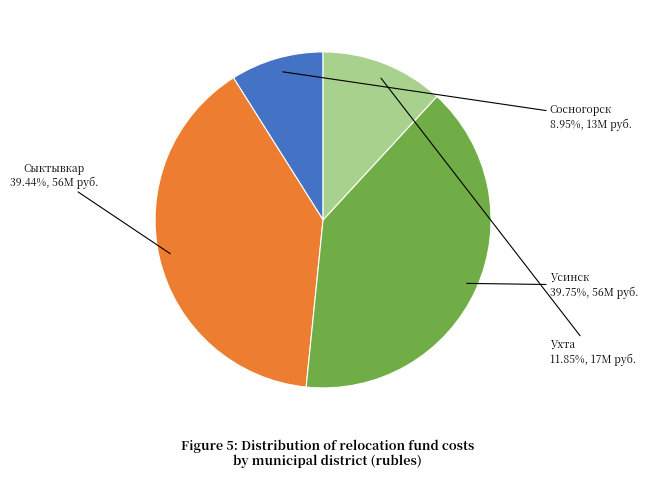

How many slices are in this pie chart?

4